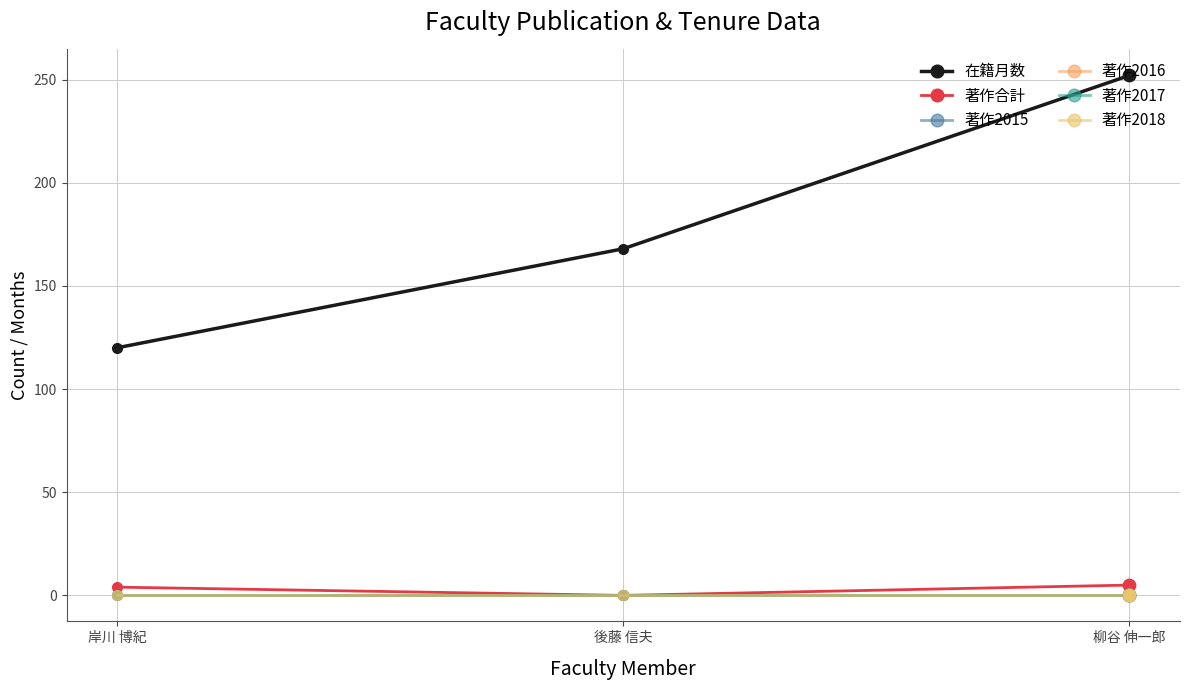

Is this an area chart (filled region under the line)?

No